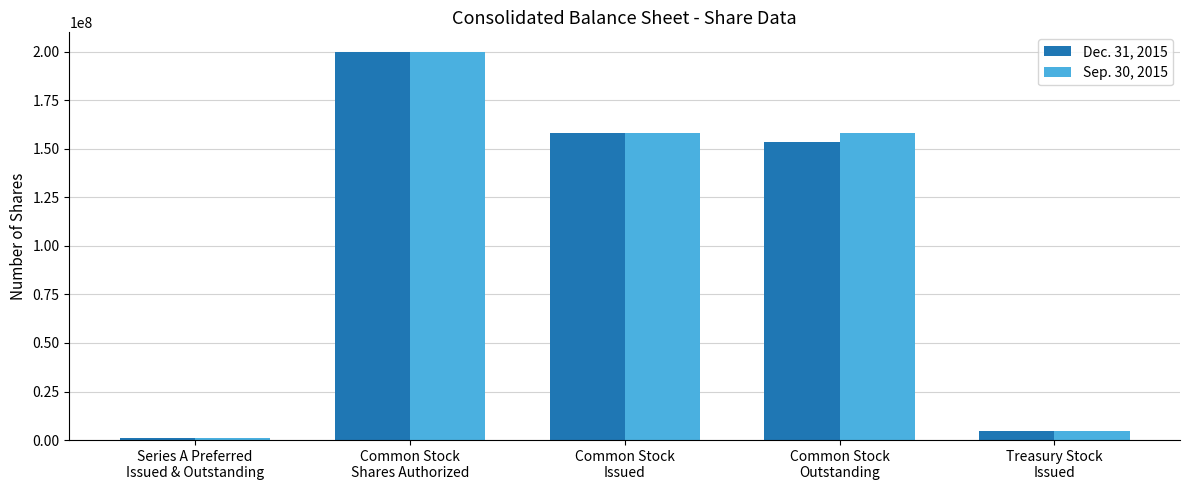

What is the value of the Dec. 31, 2015 bar at the 3rd from the left?

157911410